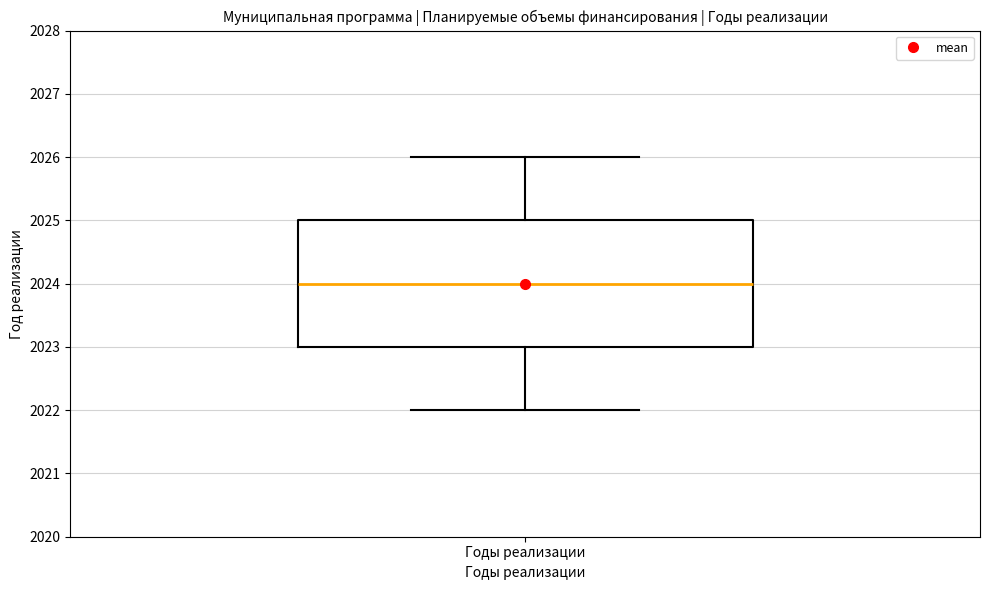

Transcribe this box plot: give where the median line is, the range the box spans, and where the two whiskers end, as read against the y-axis. The values are not printed on the chart, so give them approximately, as read against the axis.

median 2024, box 2023 to 2025, whiskers 2022 to 2026